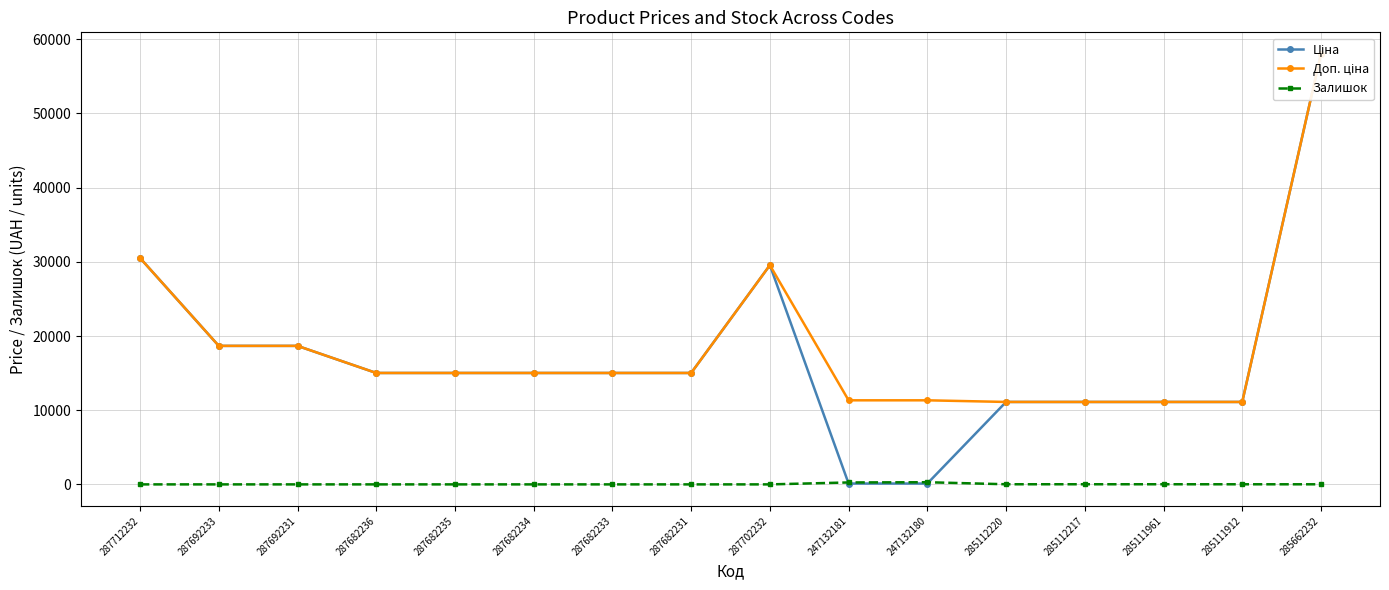

Which label corresponds to the largest value in the chart?

285662232